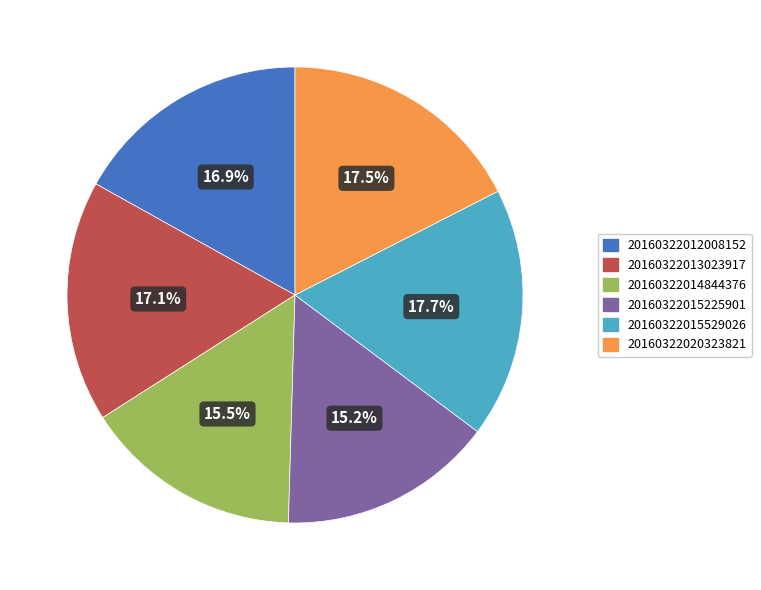

Combined, what portion of the pie is 20160322015225901 and 20160322020323821?

32.7%